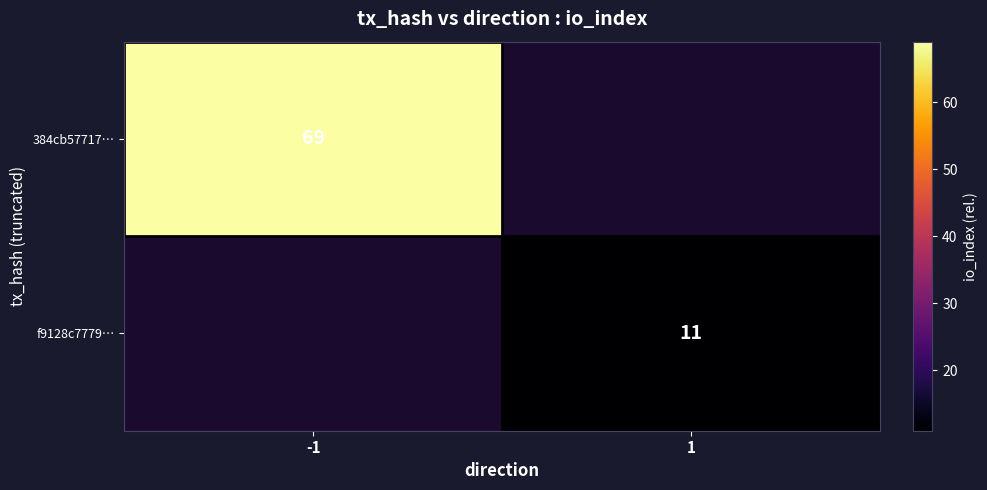

Is it true that 384cb57717… equals 92 at -1?

False